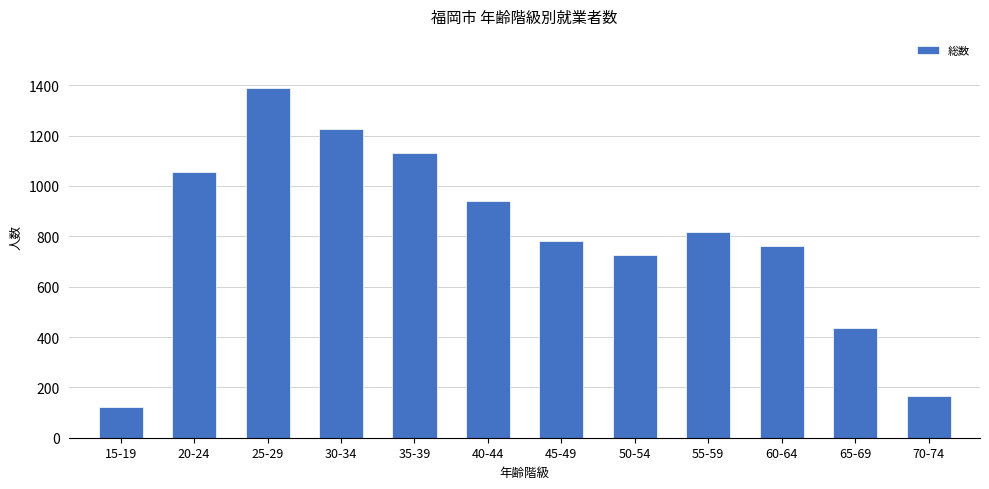

What is the value of the 12th bar from the left?

164